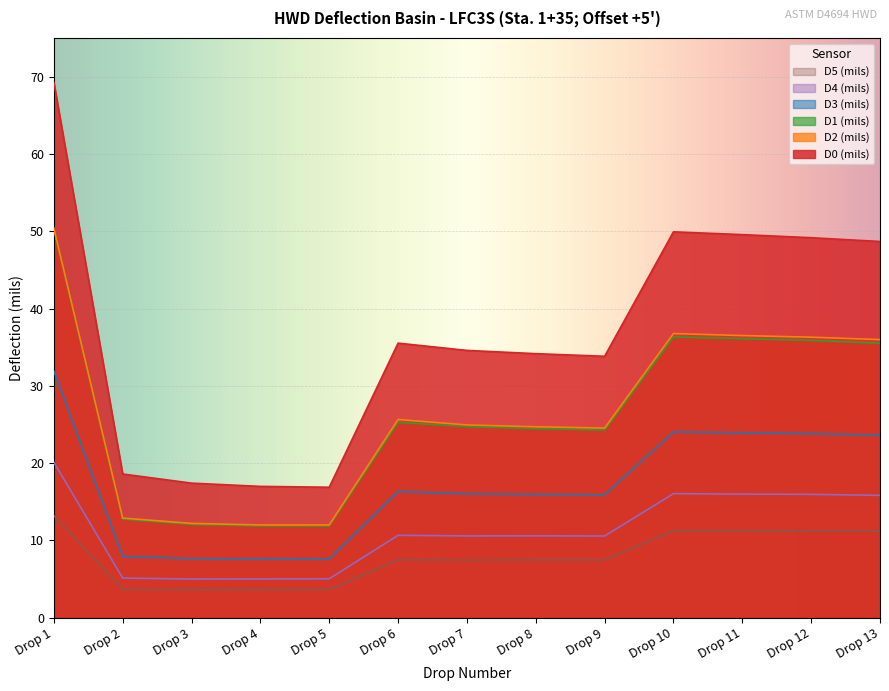

Between Drop 3 and Drop 6, which series saw the biggest shift?

D0 (mils)